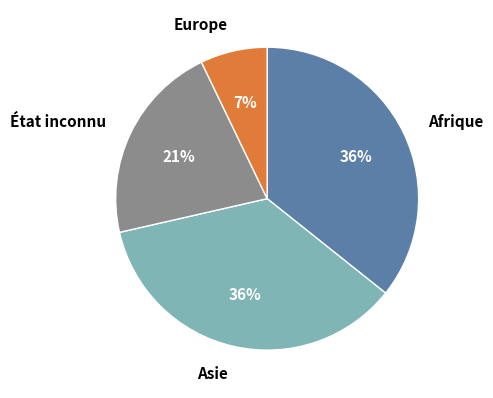

Does Europe account for over 50% of the chart?

No